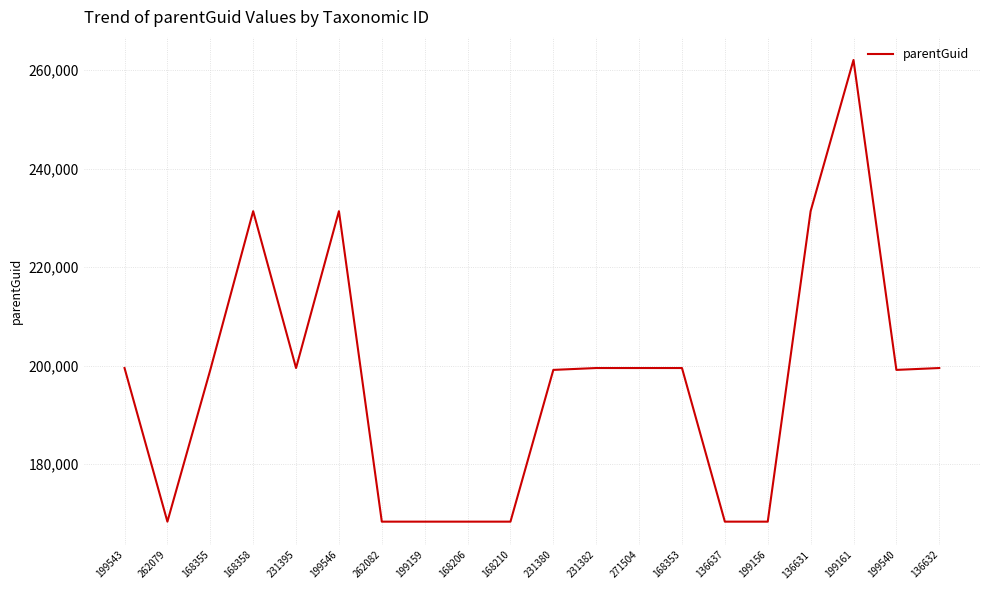

What is the maximum value shown in the chart?

262076